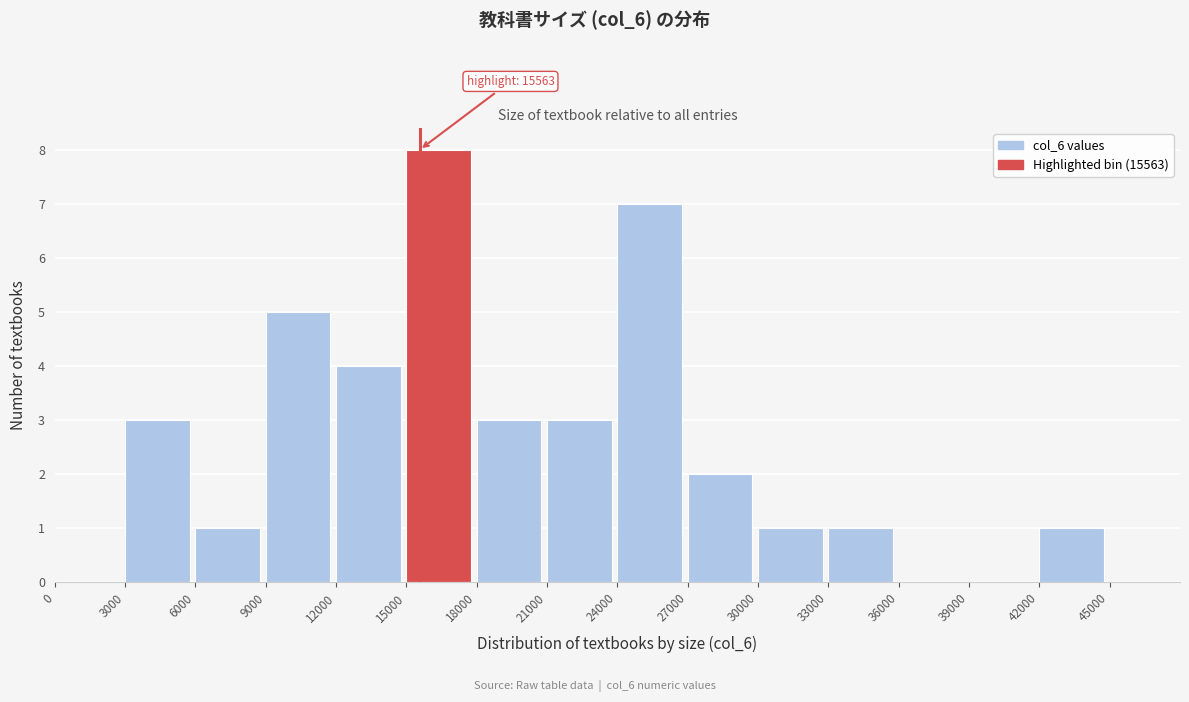

Over which range of the x-axis is the bar tallest?

15000 to 18000